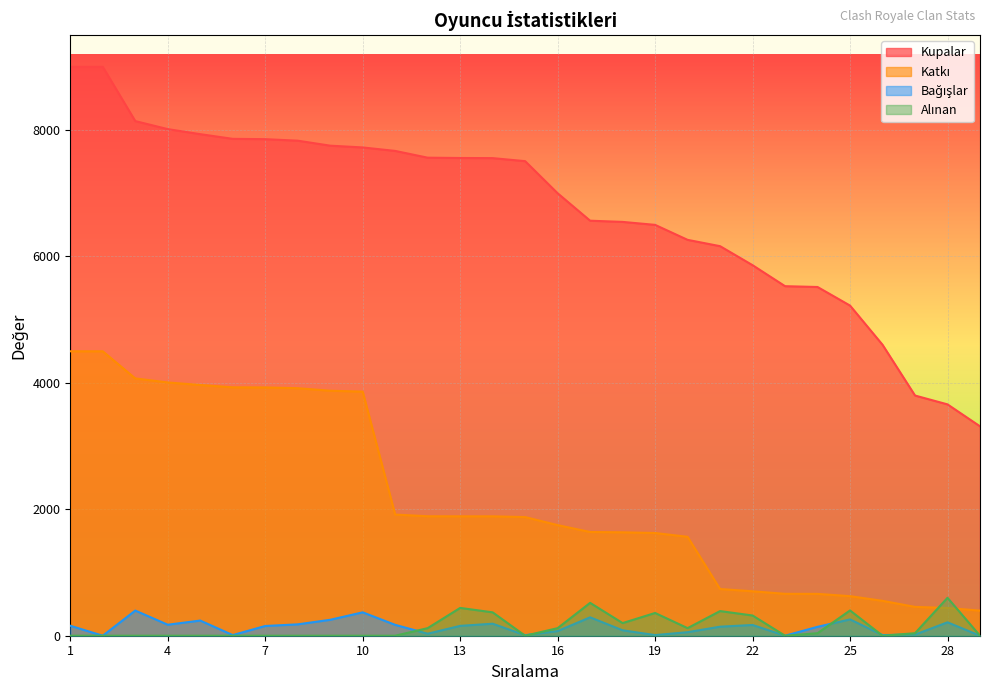

Is it true that Alınan equals -363 at 11?

False